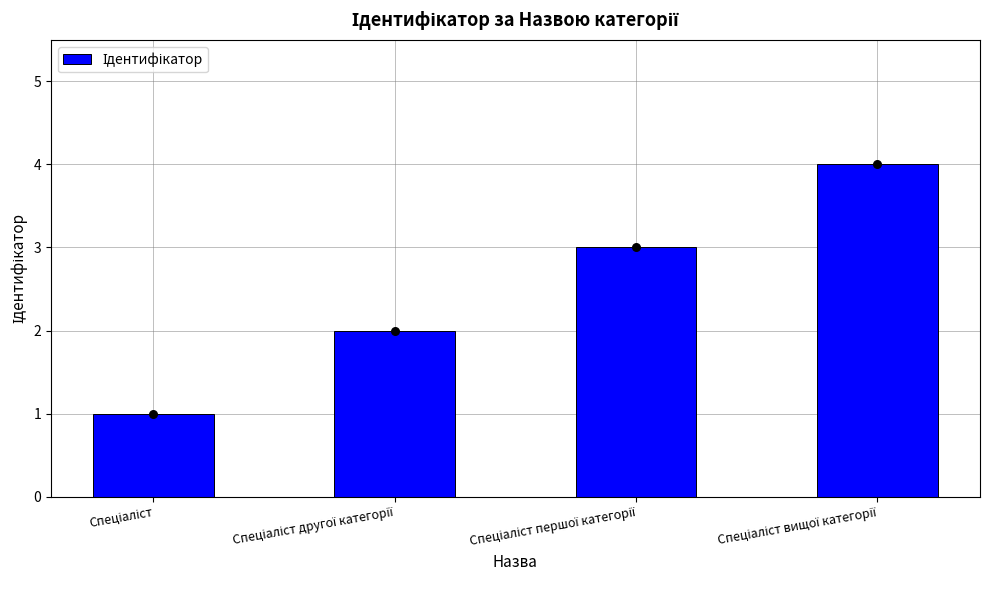

What is the change in value from Спеціаліст to Спеціаліст першої категорії?

+2